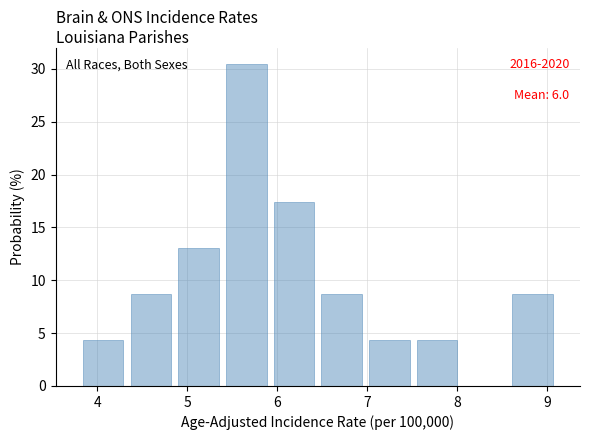

Over which range of the x-axis is the bar tallest?

5.39 to 5.92